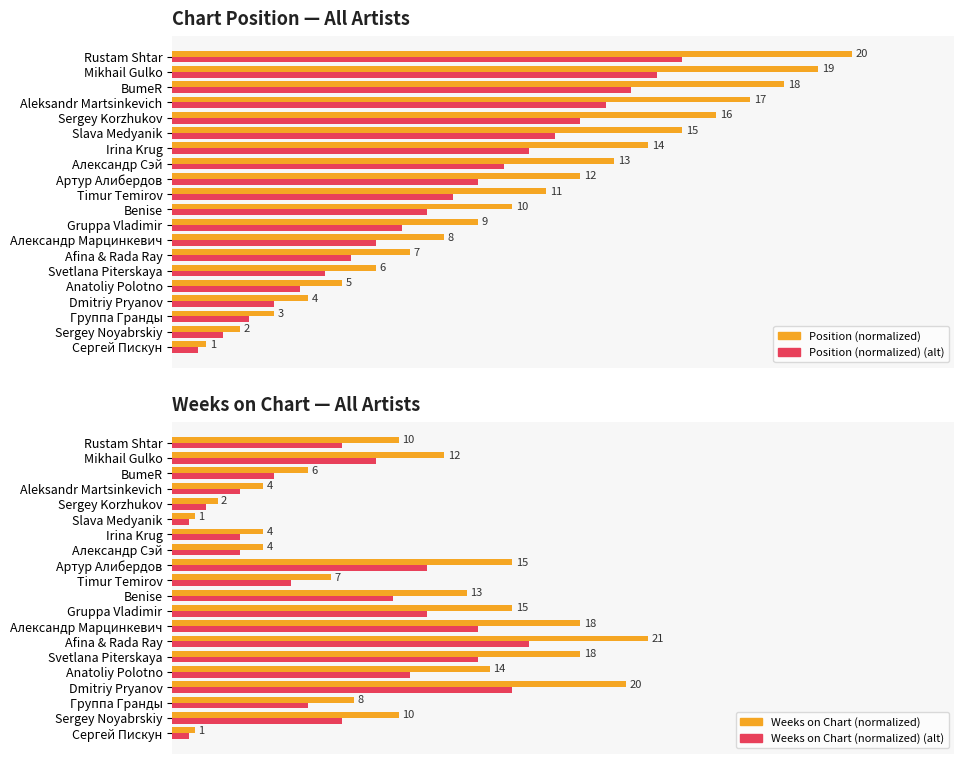

Reading left to right, what are all the values shown in this chart?

Position (normalized): 5.0	10.0	15.0	20.0	25.0	30.0	35.0	40.0	45.0	50.0	55.0	60.0	65.0	70.0	75.0	80.0	85.0	90.0	95.0	100.0
Position (normalized) (alt): 3.8	7.5	11.2	15.0	18.8	22.5	26.2	30.0	33.8	37.5	41.3	45.0	48.8	52.5	56.2	60.0	63.8	67.5	71.2	75.0
Weeks on Chart (normalized): 3.3	33.3	26.7	66.7	46.7	60.0	70.0	60.0	50.0	43.3	23.3	50.0	13.3	13.3	3.3	6.7	13.3	20.0	40.0	33.3
Weeks on Chart (normalized) (alt): 2.5	25.0	20.0	50.0	35.0	45.0	52.5	45.0	37.5	32.5	17.5	37.5	10.0	10.0	2.5	5.0	10.0	15.0	30.0	25.0